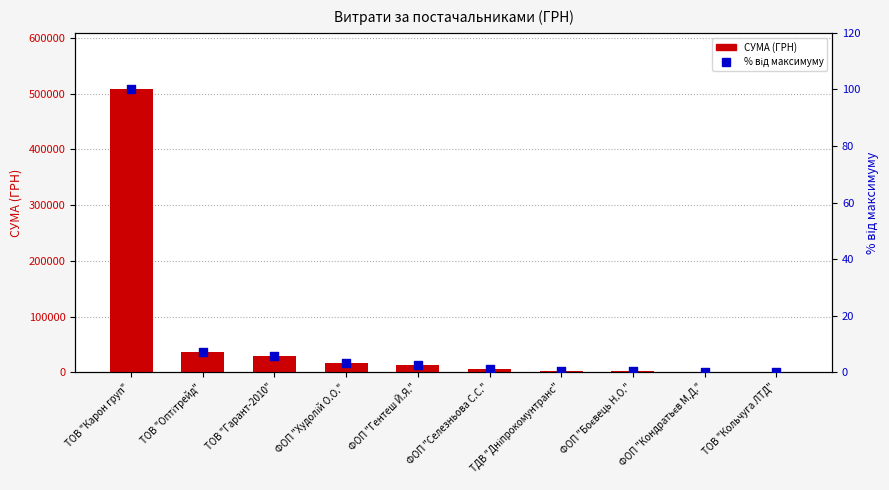

What are all the series names shown in the legend?

СУМА (ГРН), % від максимуму